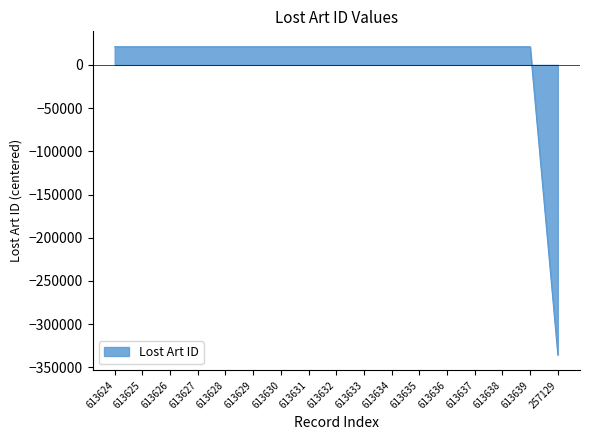

What is the smallest value displayed?

-335531.8